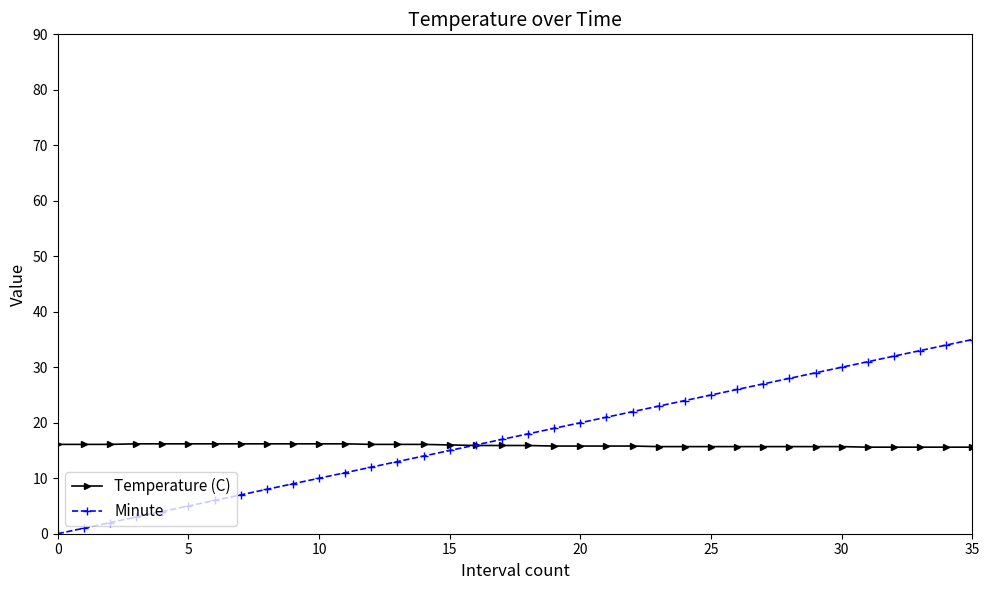

What is the average value of the Temperature (C) series?

15.9